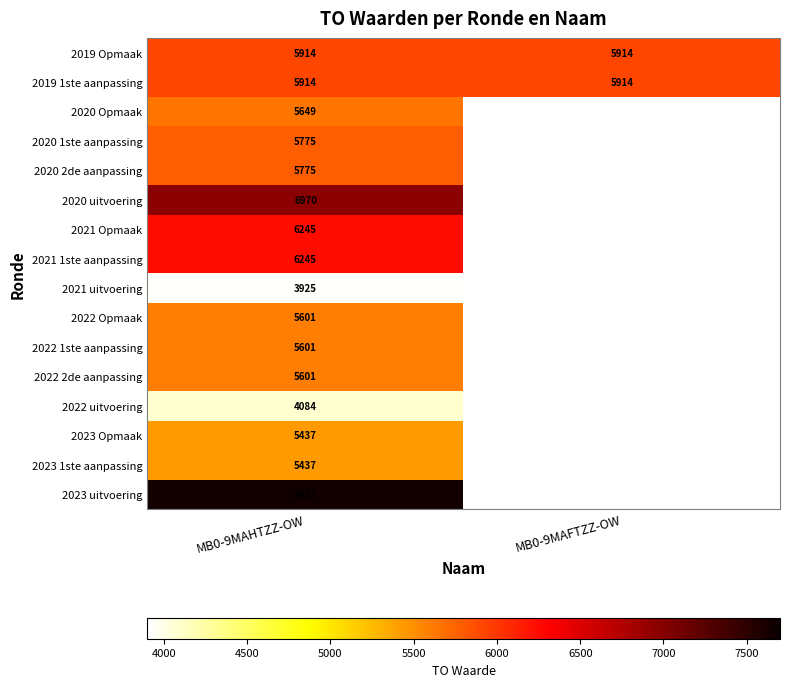

What is the greatest value displayed?

7653.0